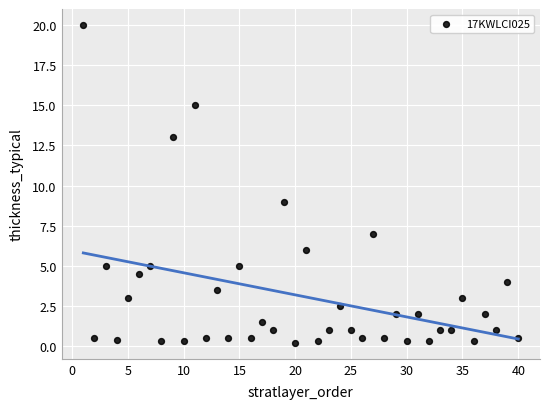

What is the range of X values (max minus min)?

39.0